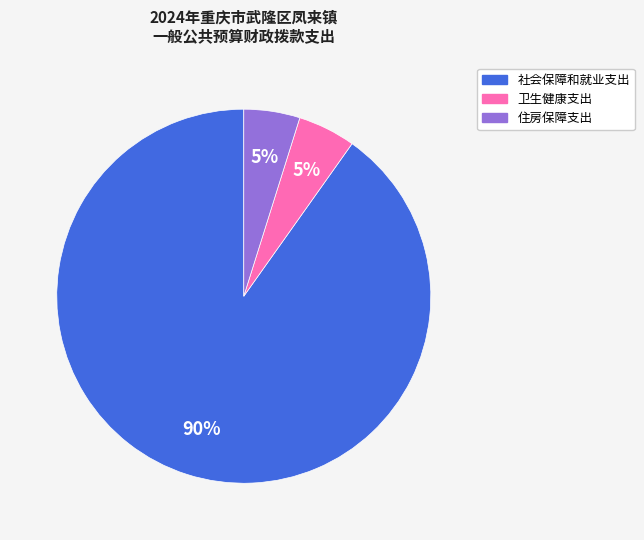

To the nearest percent, what is the combined percentage of 卫生健康支出 and 社会保障和就业支出?

95%